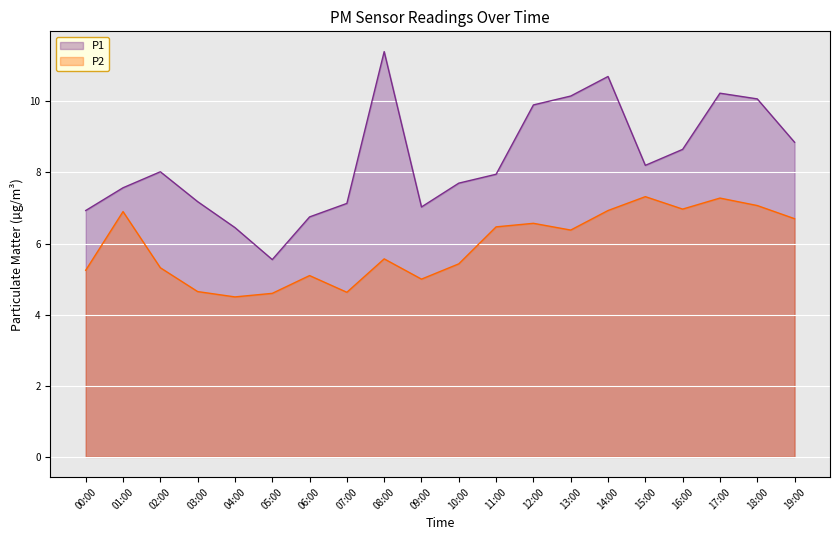

What are all the series names shown in the legend?

P1, P2